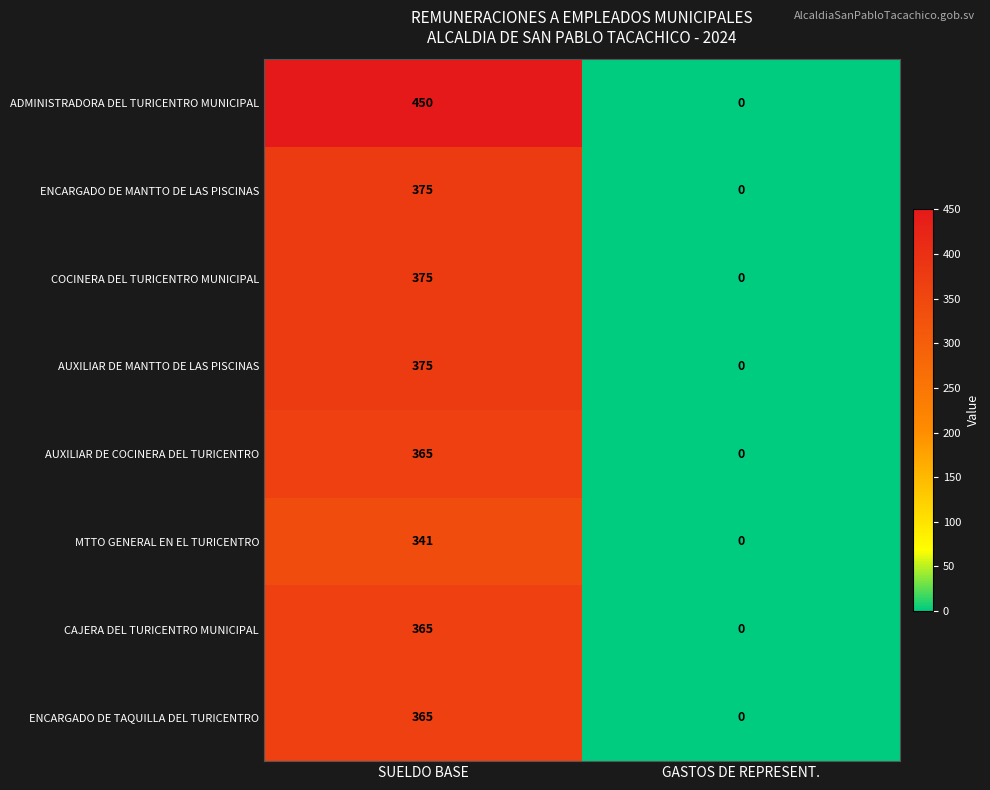

The MTTO GENERAL EN EL TURICENTRO series shows 341 at SUELDO BASE. True or false?

True